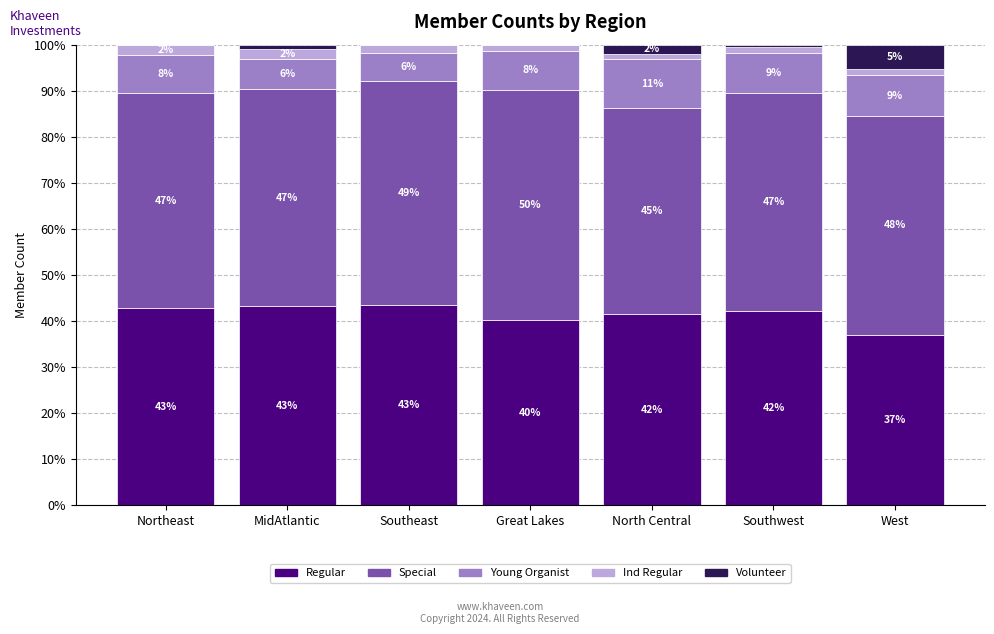

The value of Special at Southeast is 29.8. True or false?

False